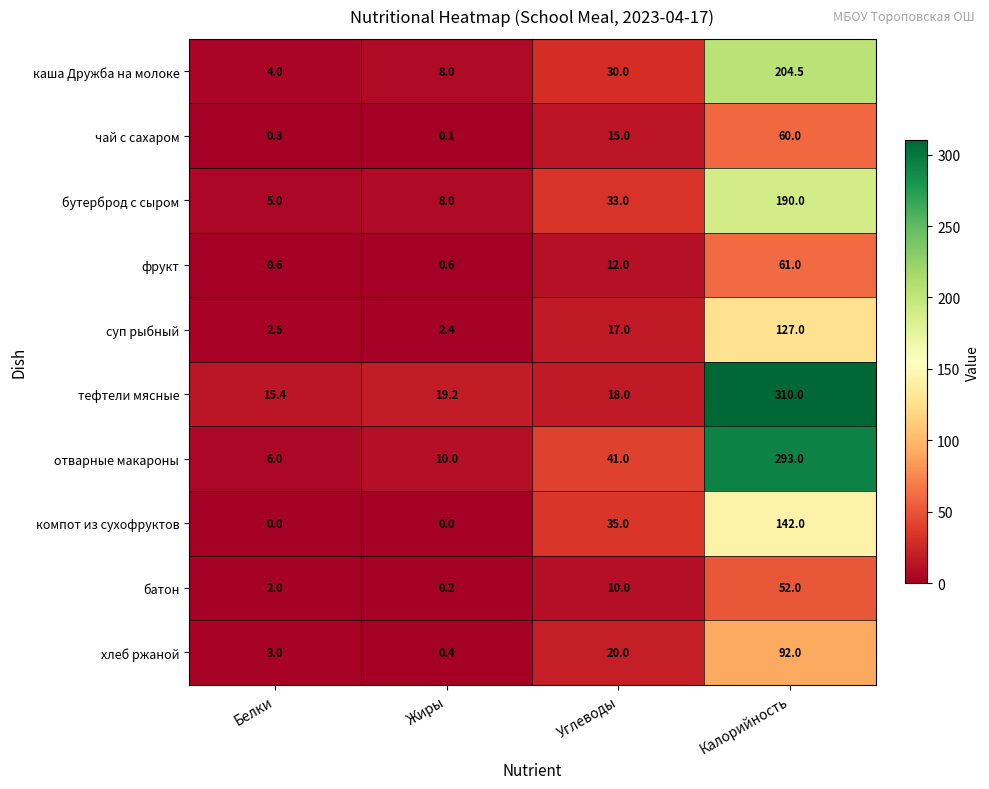

What is the difference between the maximum and second lowest values in the каша Дружба на молоке series?

196.5